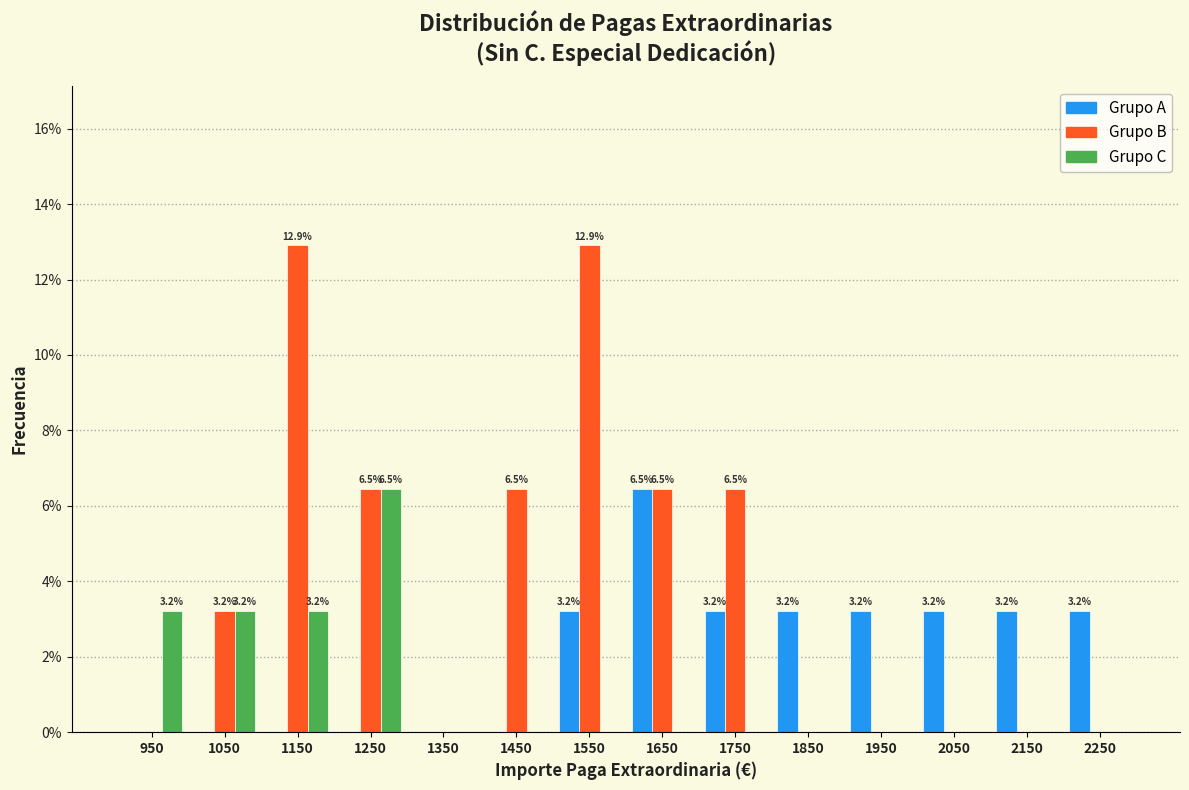

What is the greatest value displayed?

12.9